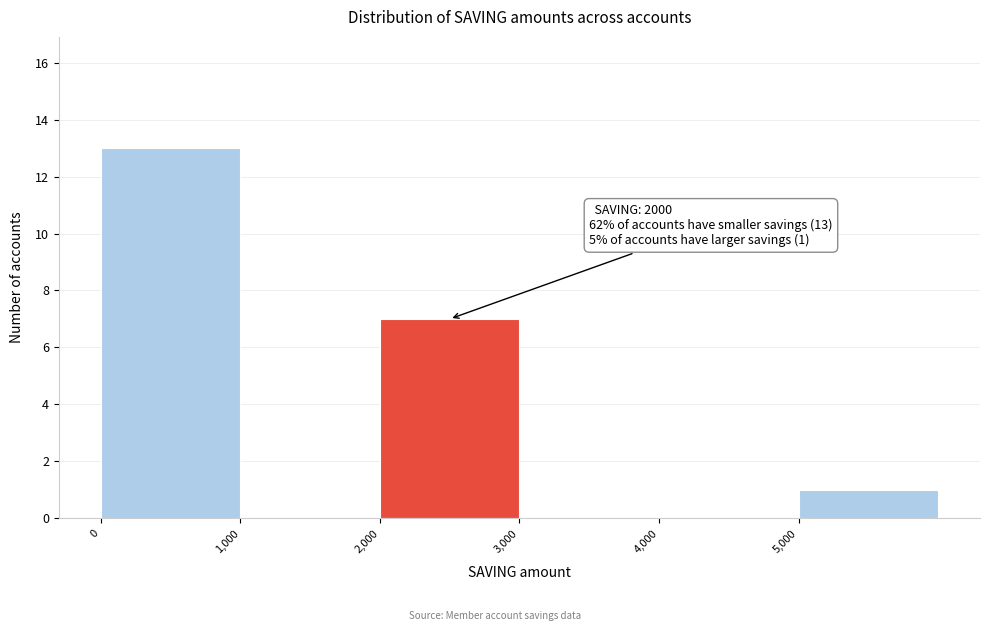

Which range on the x-axis has the tallest bar?

0 to 1000